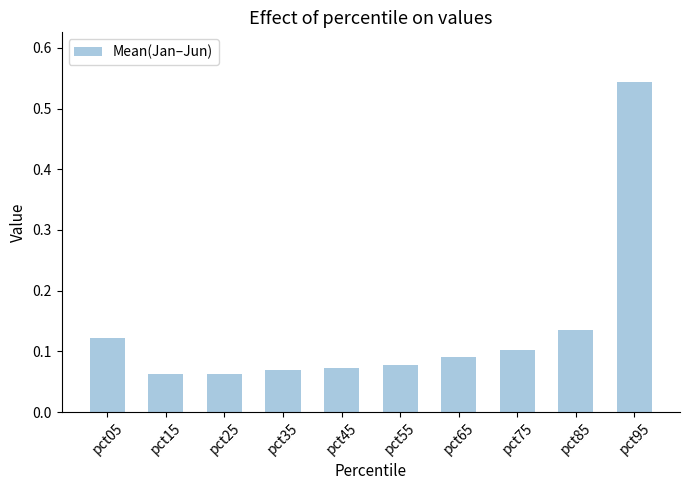

Between pct85 and pct25, which is larger?

pct85